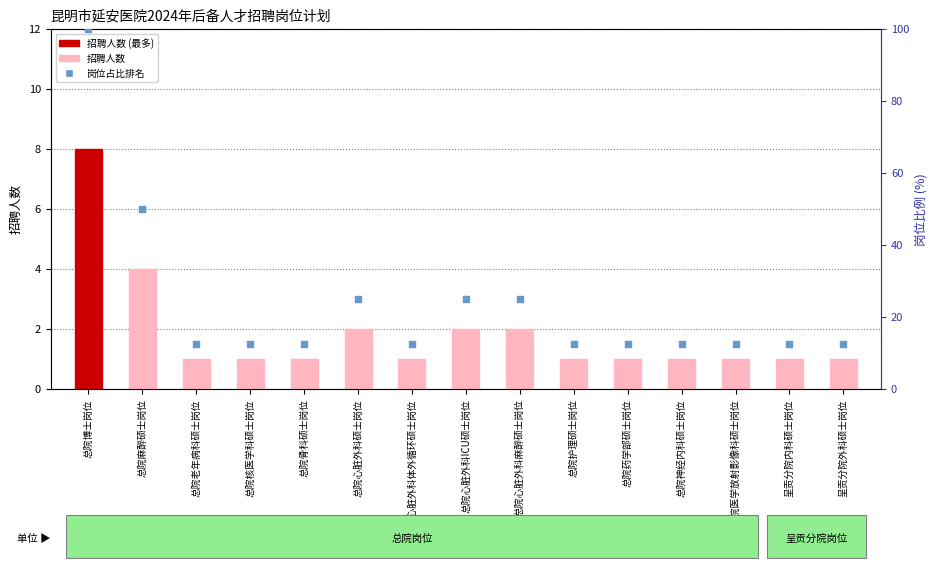

What is the total value across all series at 总院心脏外科麻醉硕士岗位?

27.0